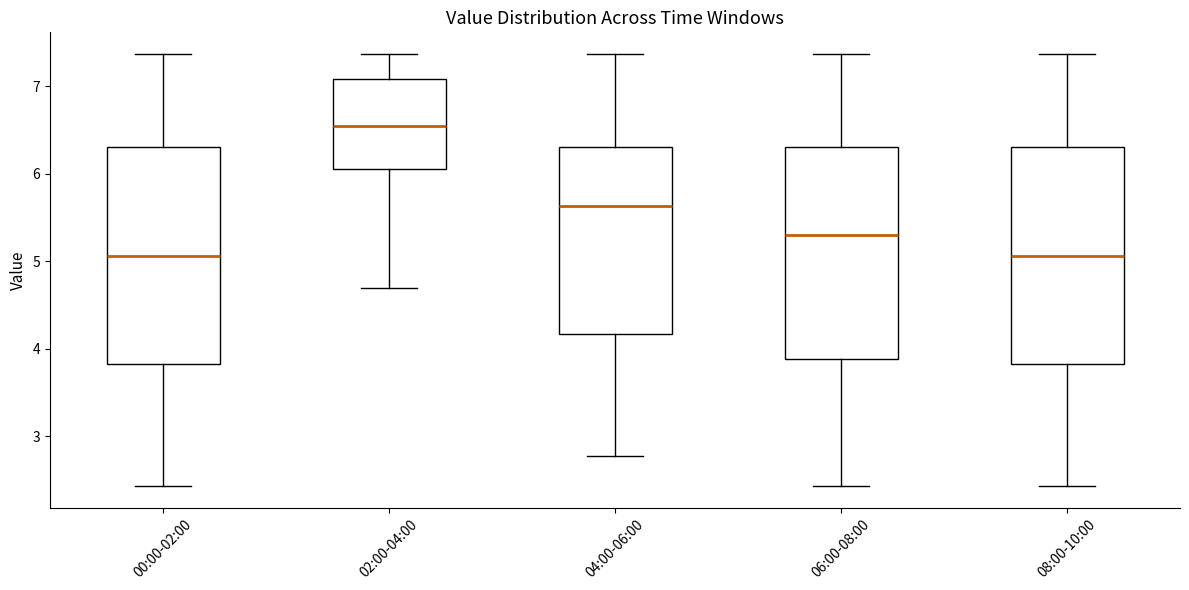

Where does the lower whisker of the box for 02:00-04:00 end on the y-axis? The values are not printed on the chart, so give them approximately, as read against the axis.

4.7